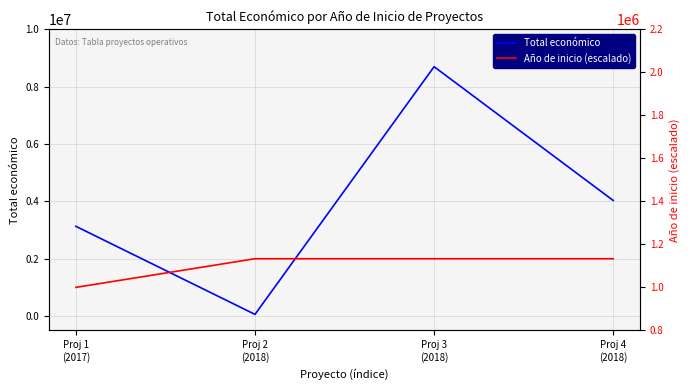

What is the label of the 2nd point from the right?

Proj 3
(2018)